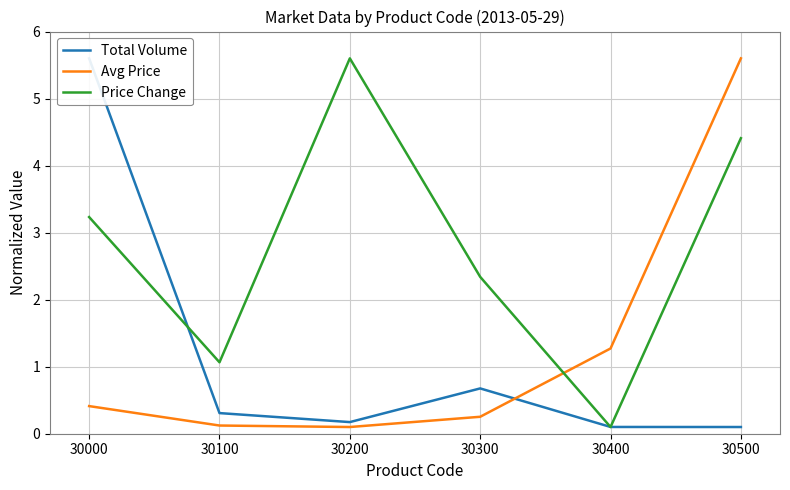

Is the value of Avg Price at 30100 greater than the value of Total Volume at 30500?

Yes